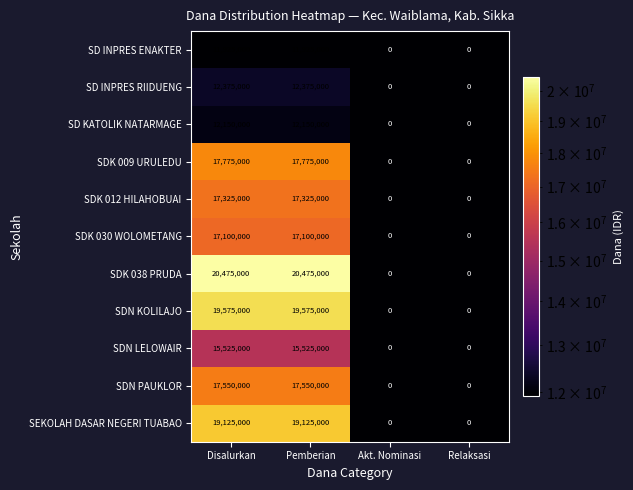

What is the total value across all series at Pemberian?

180900000